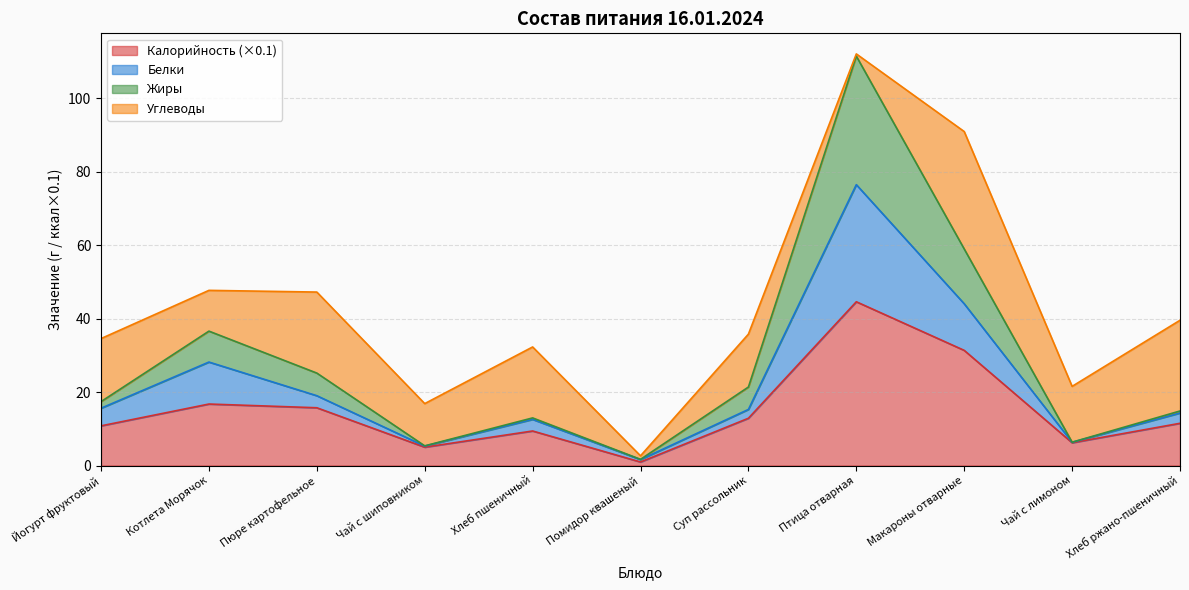

True or false: Калорийность and Белки intersect in this chart.

False